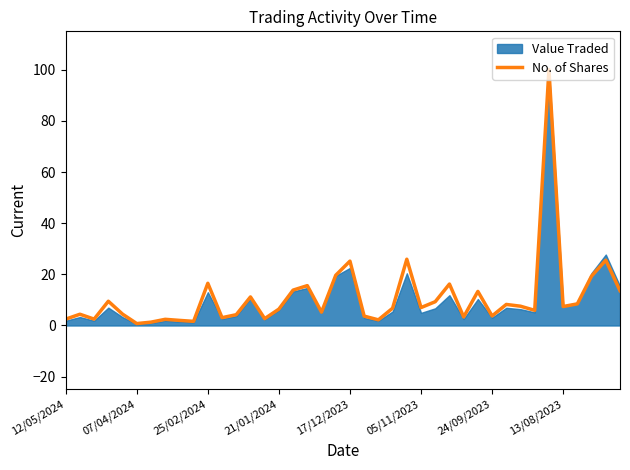

The No. of Shares series shows 28.6 at 25/02/2024. True or false?

False